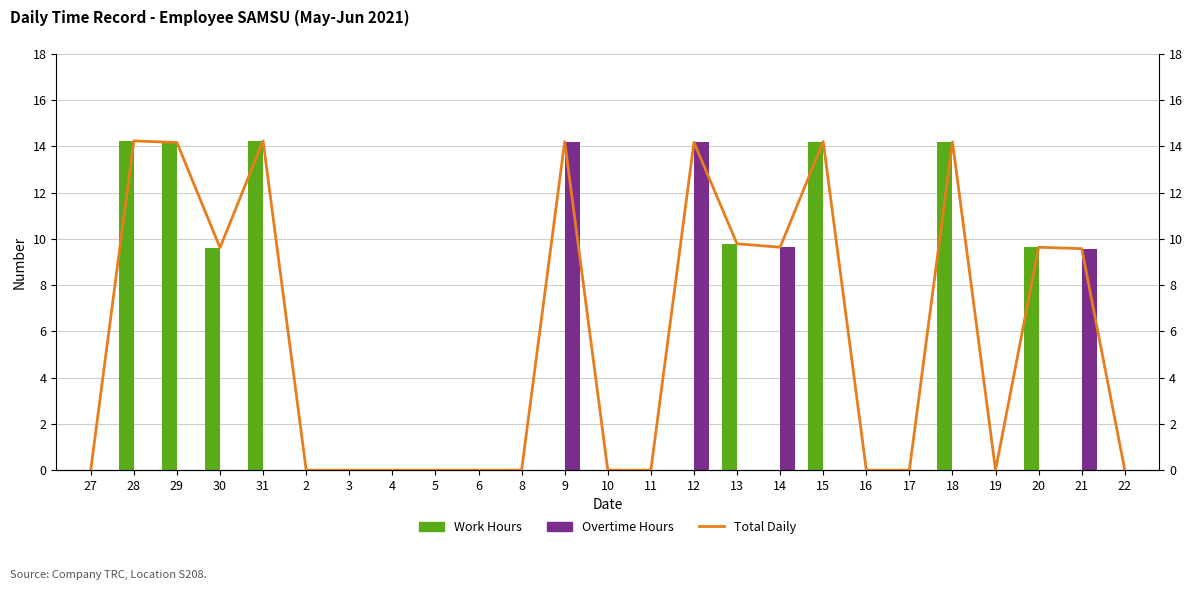

Which category has the lowest value in the Work Hours series?

27